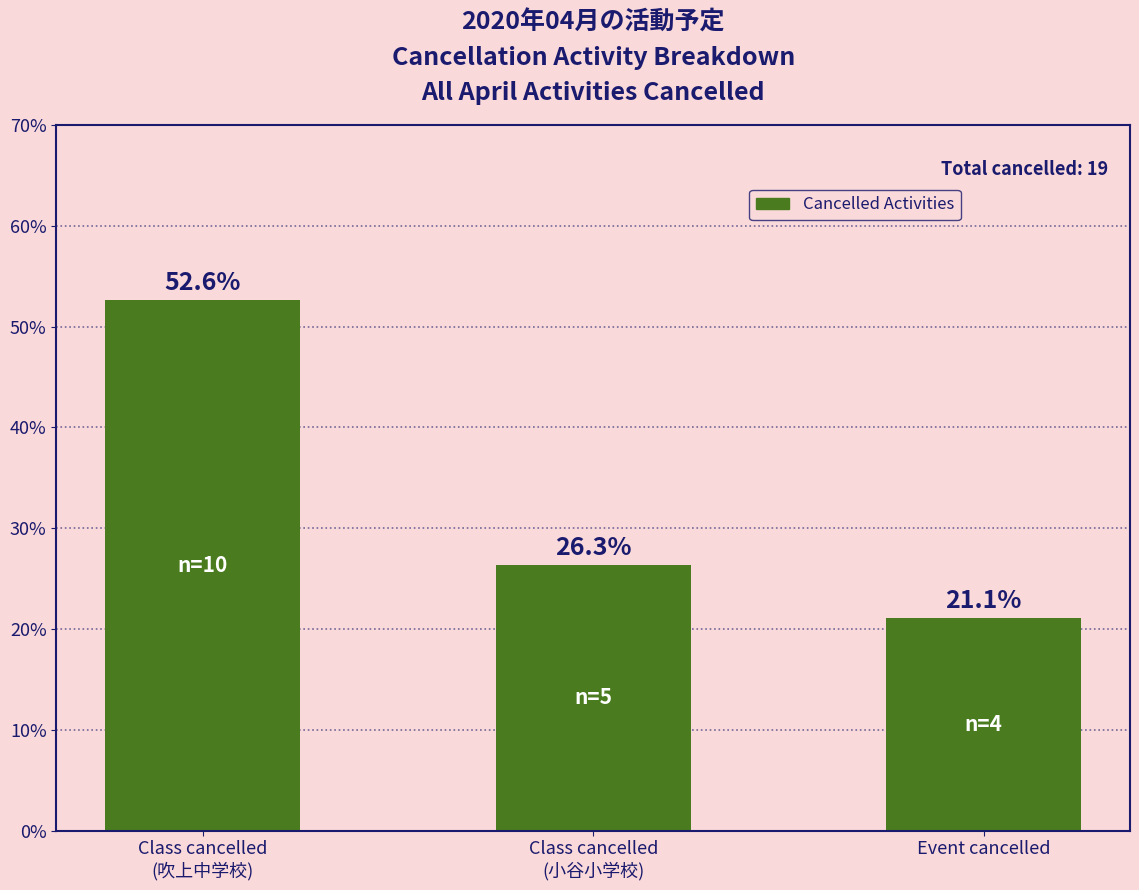

Reading right to left, what are all the values shown in this chart?

21.1	26.3	52.6